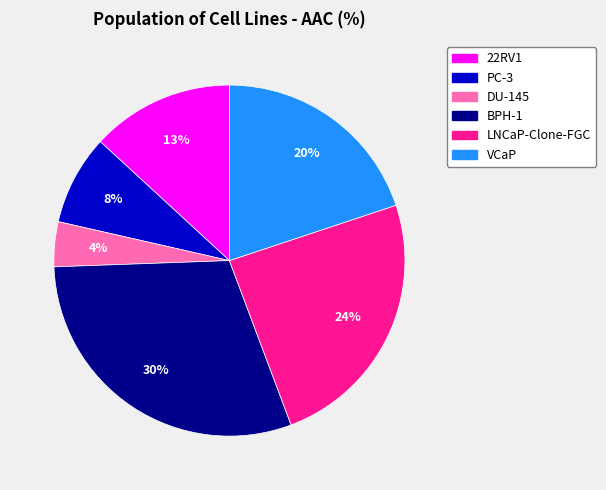

The BPH-1 slice represents 30% of the pie. True or false?

True